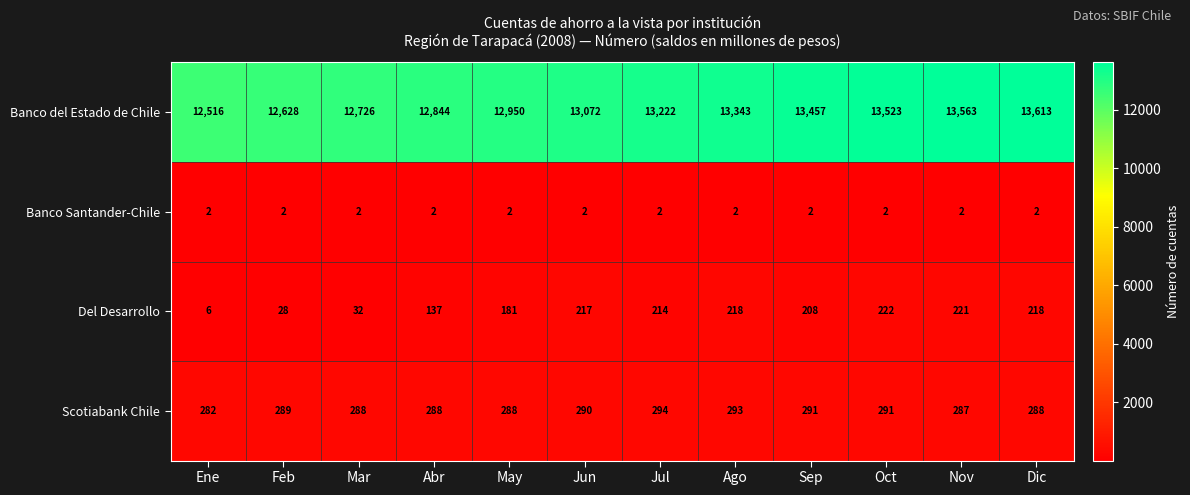

At which category is the sum across all series the highest?

Dic